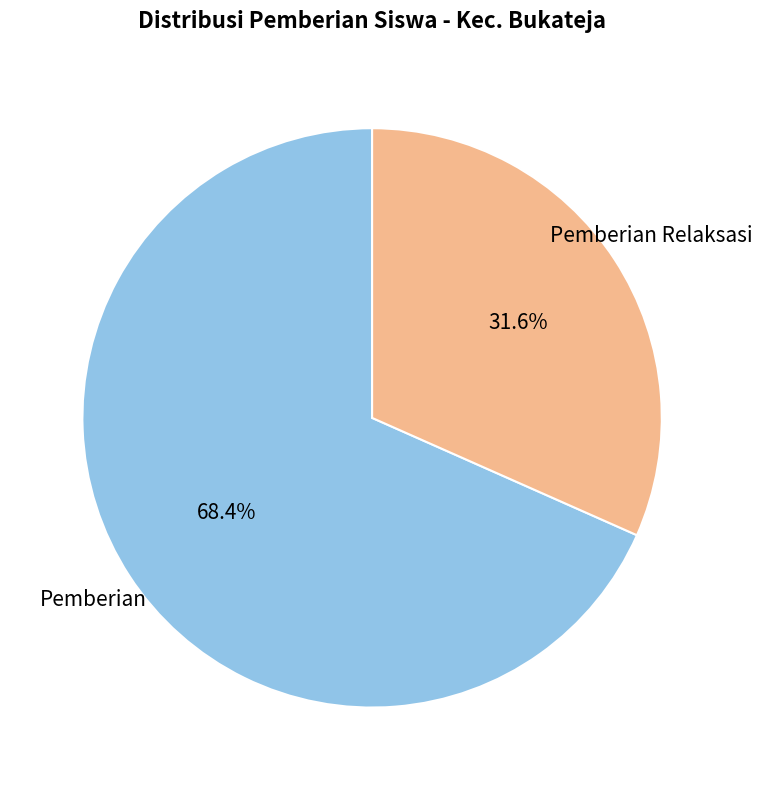

Count the number of slices in the pie.

2